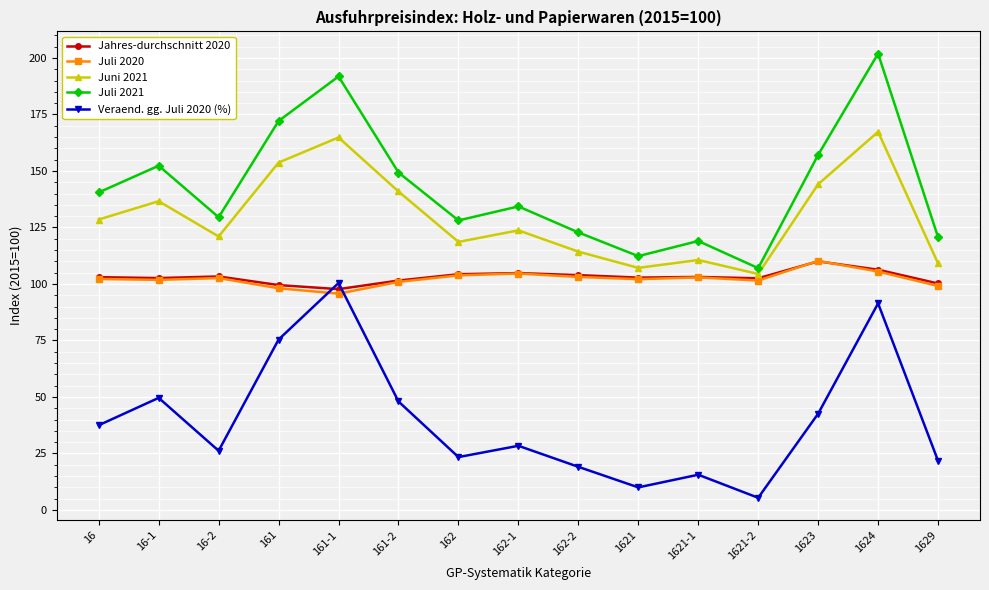

True or false: Juli 2020 has a value of 102.9 at 1621-1.

True